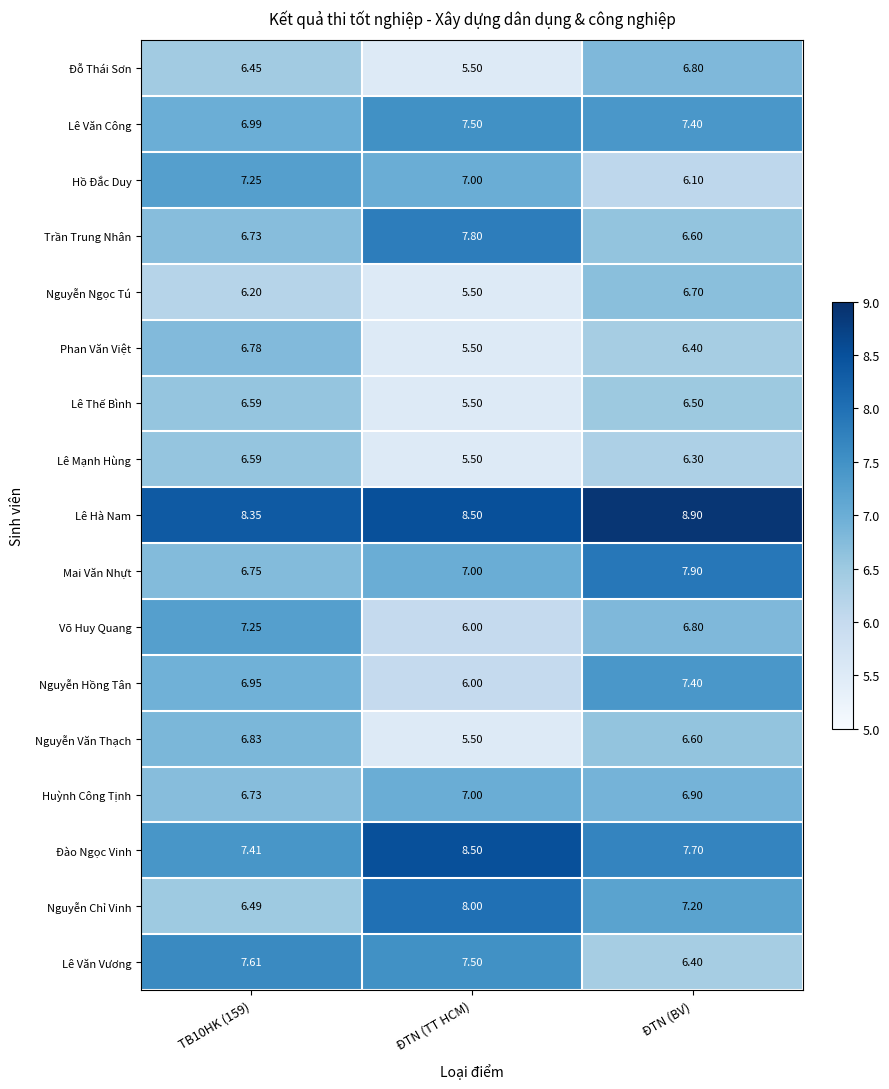

Which category has the lowest value across all series?

ĐTN (TT HCM)